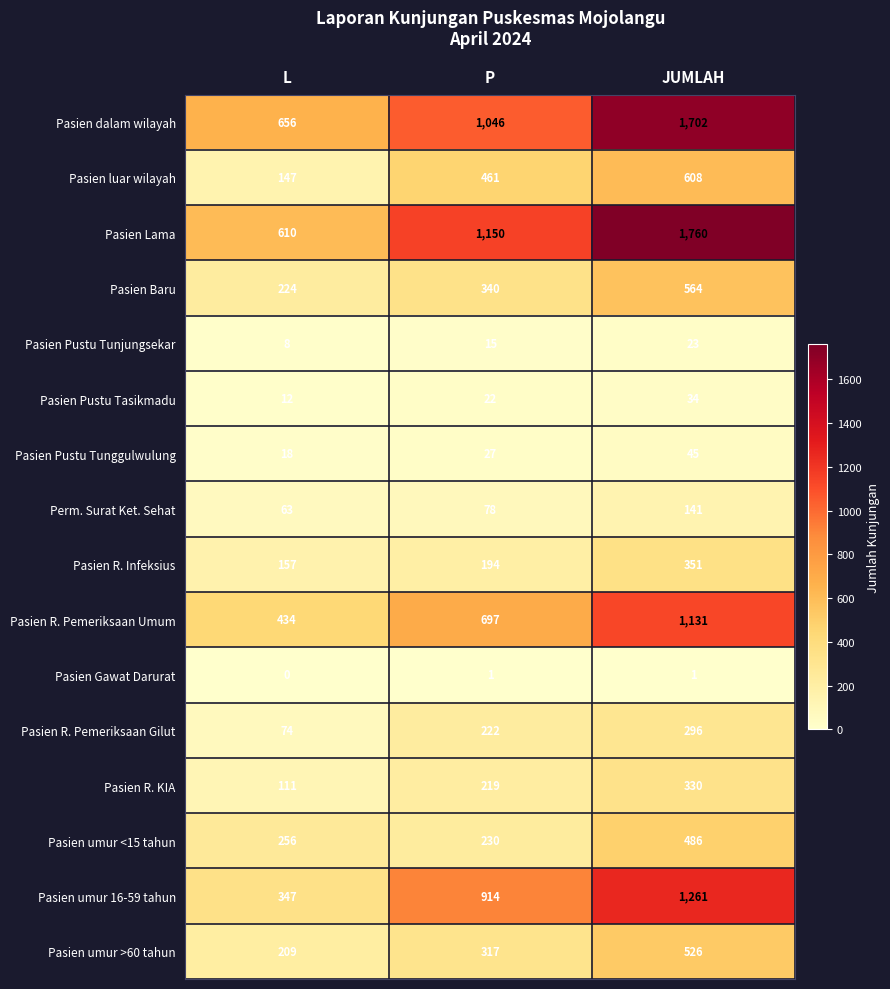

How many categories are shown in the chart?

3